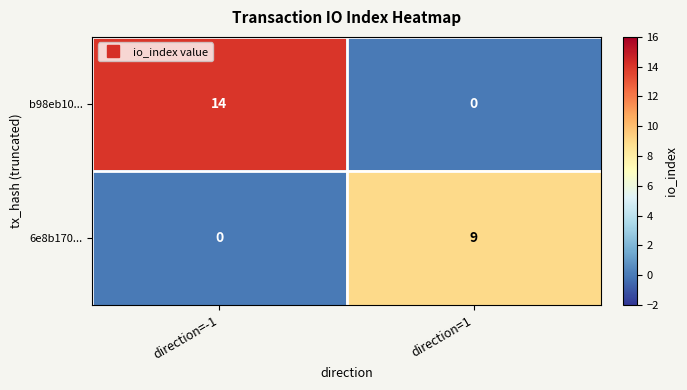

What is the difference between the b98eb10... values at direction=-1 and direction=1?

14